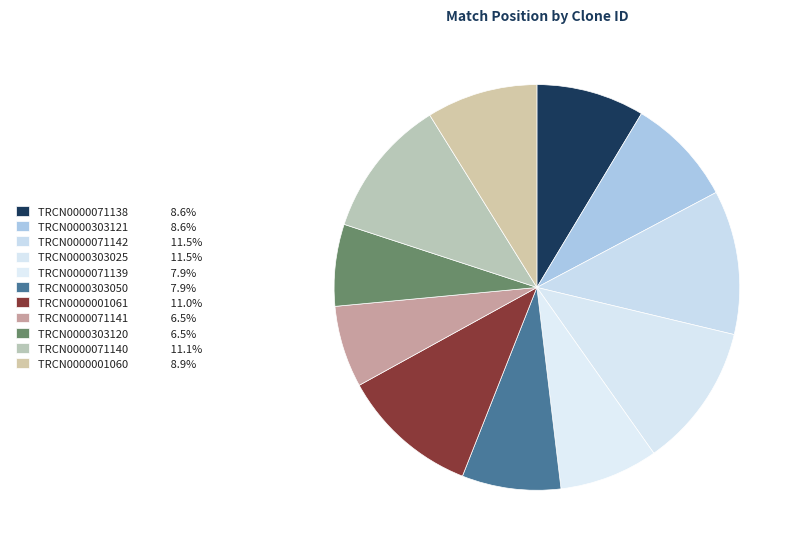

To the nearest percent, what is the difference between the largest and smallest slice percentages?

5%